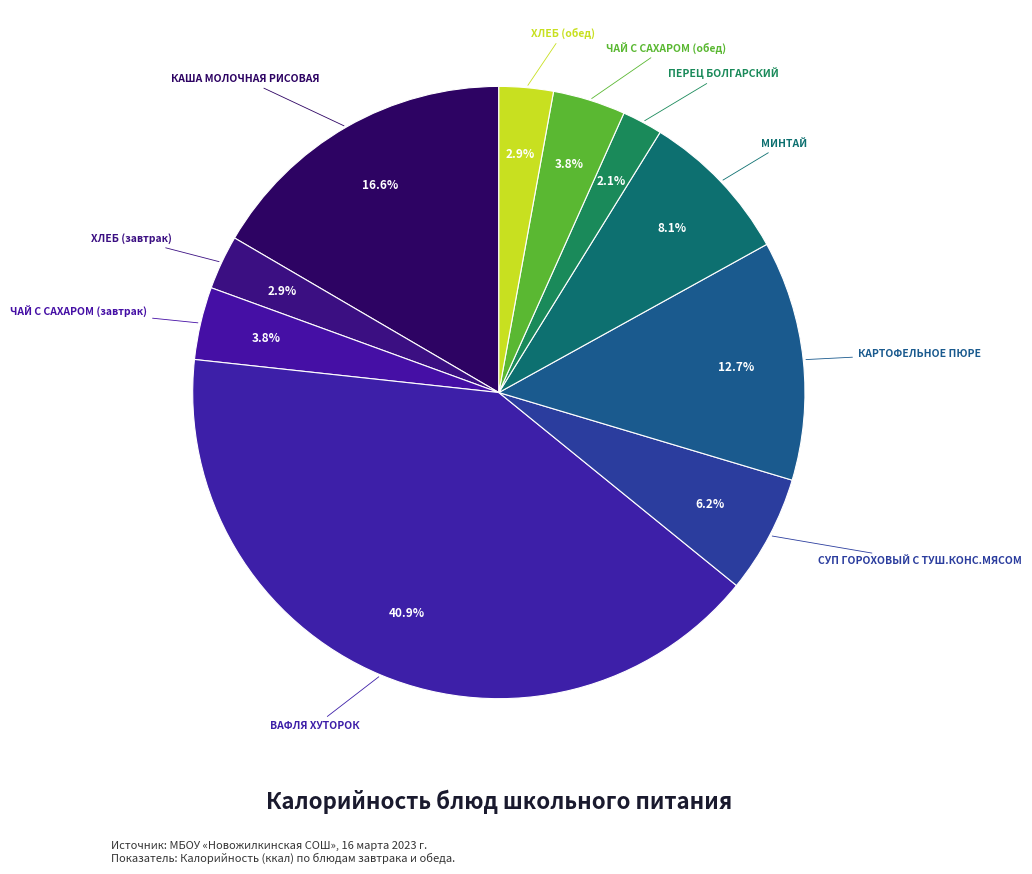

What is the largest slice in the pie chart?

ВАФЛЯ ХУТОРОК